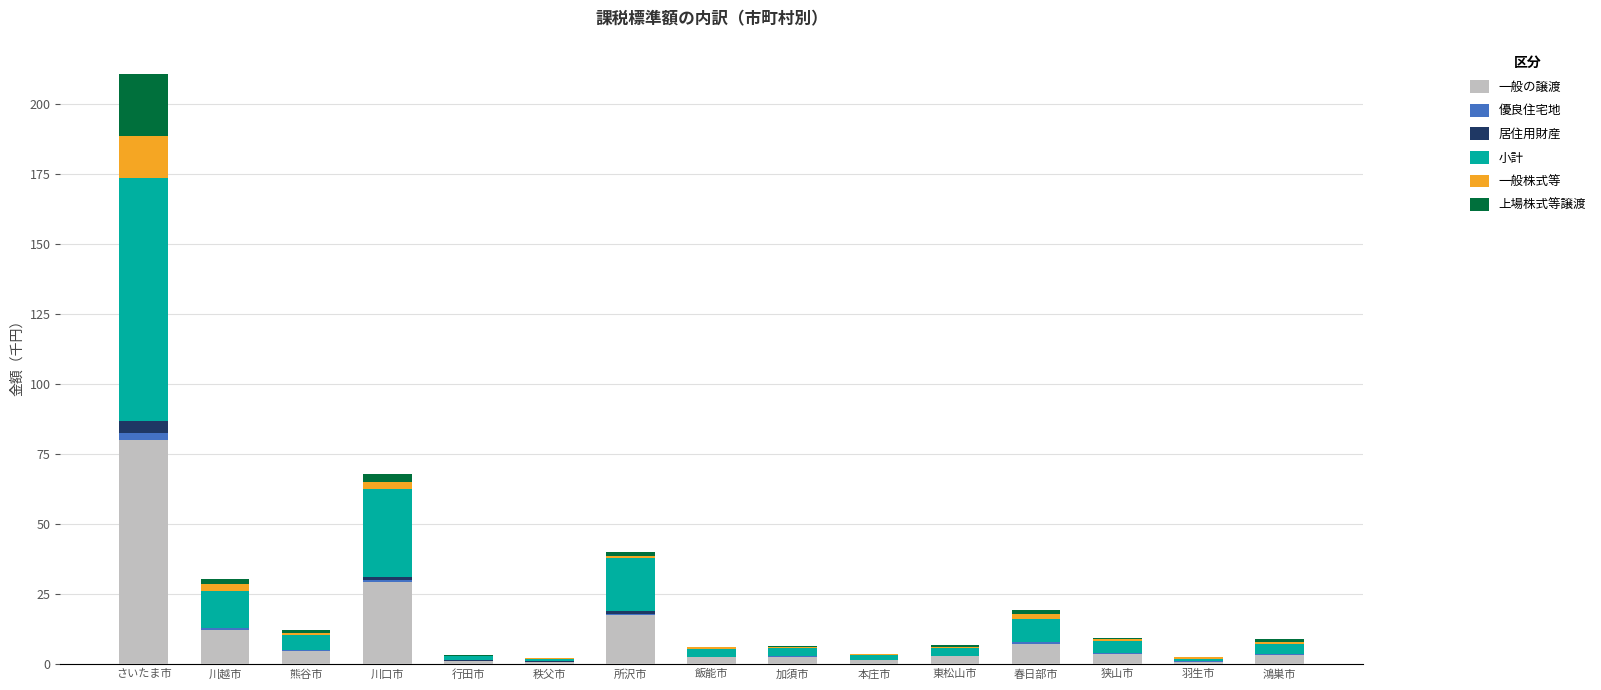

At which category is the sum across all series the highest?

さいたま市